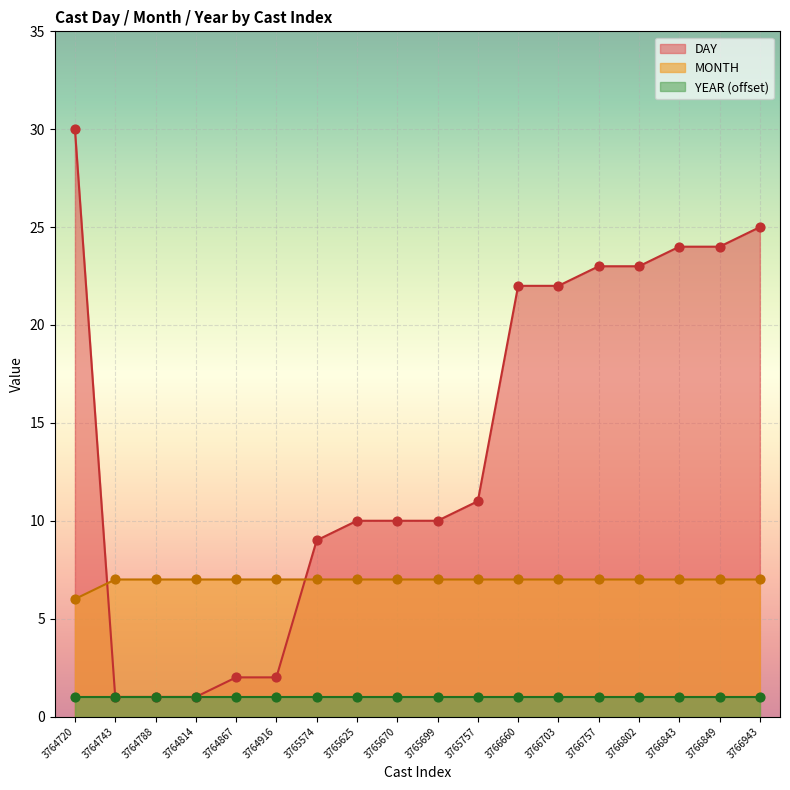

Which series contains the lowest Y value?

DAY